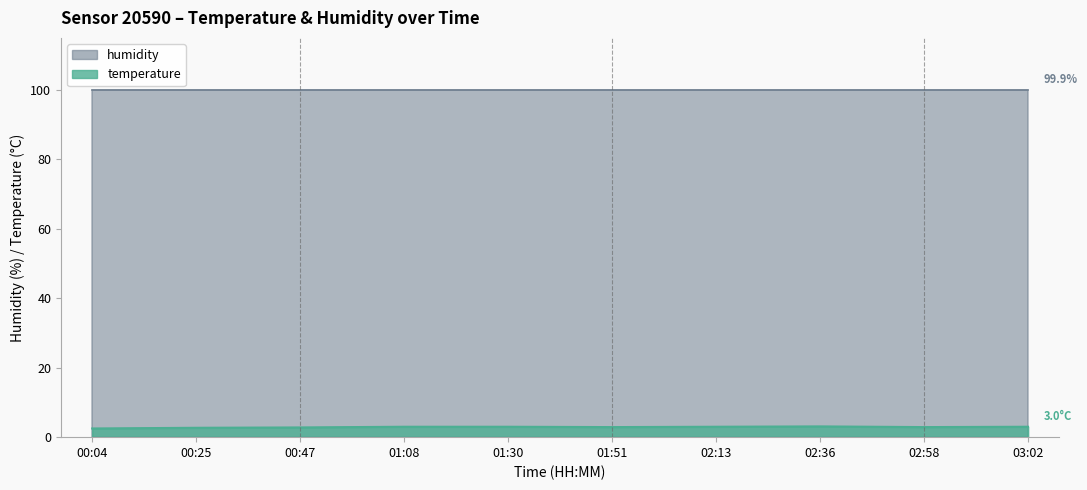

List the labels in order of value, largest first.

02:36, 01:08, 01:30, 02:13, 03:02, 01:51, 02:58, 00:47, 00:25, 00:04